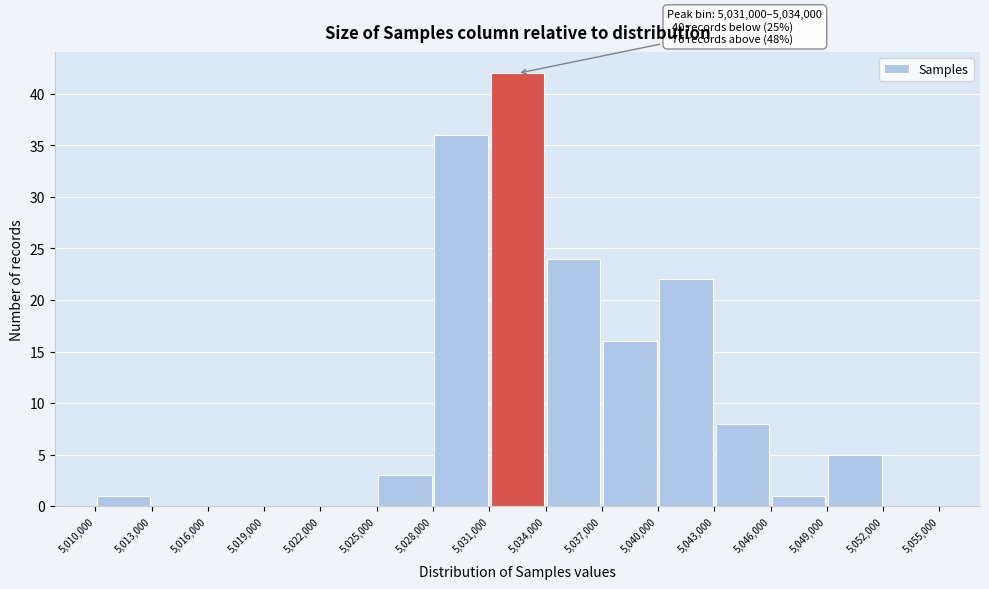

Which range on the x-axis has the tallest bar?

5,031,000 to 5,034,000